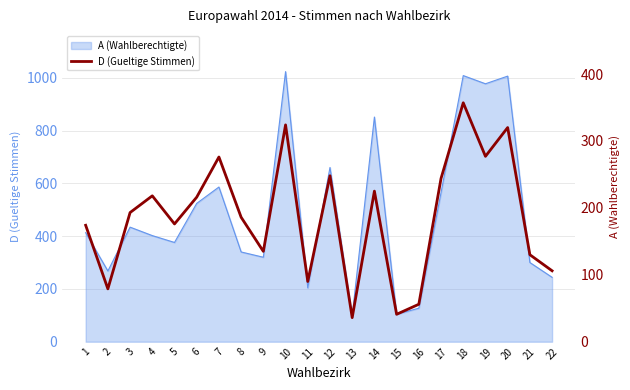

Which has a higher value, 11 or 17?

17